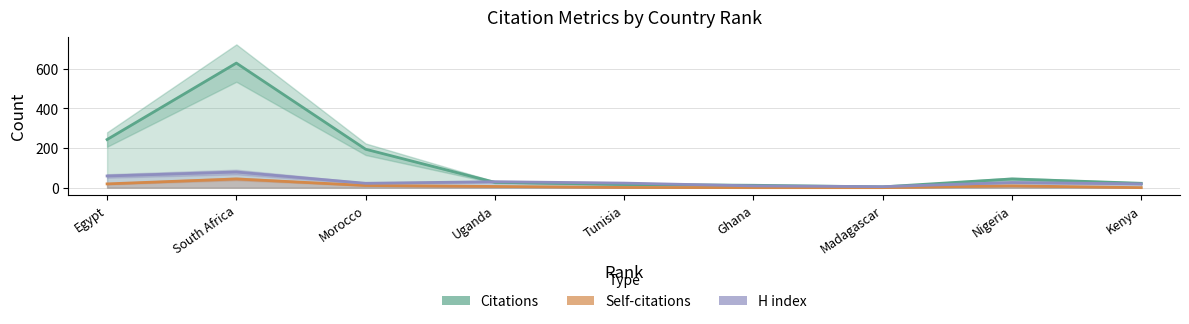

The value of H index at Uganda is 30. True or false?

True